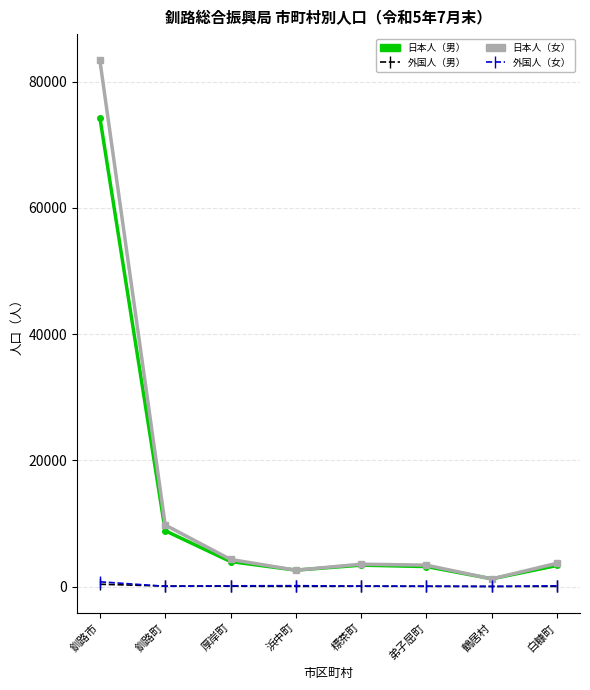

What is the label of the 6th point from the right?

厚岸町